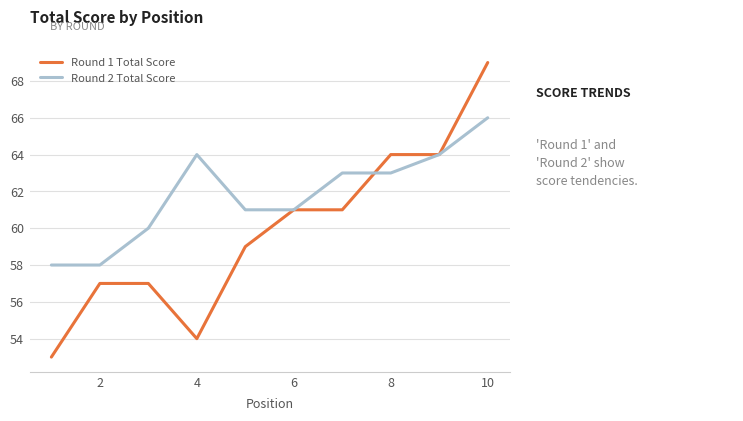

List the series in order of their peak value, lowest first.

Round 2 Total Score, Round 1 Total Score